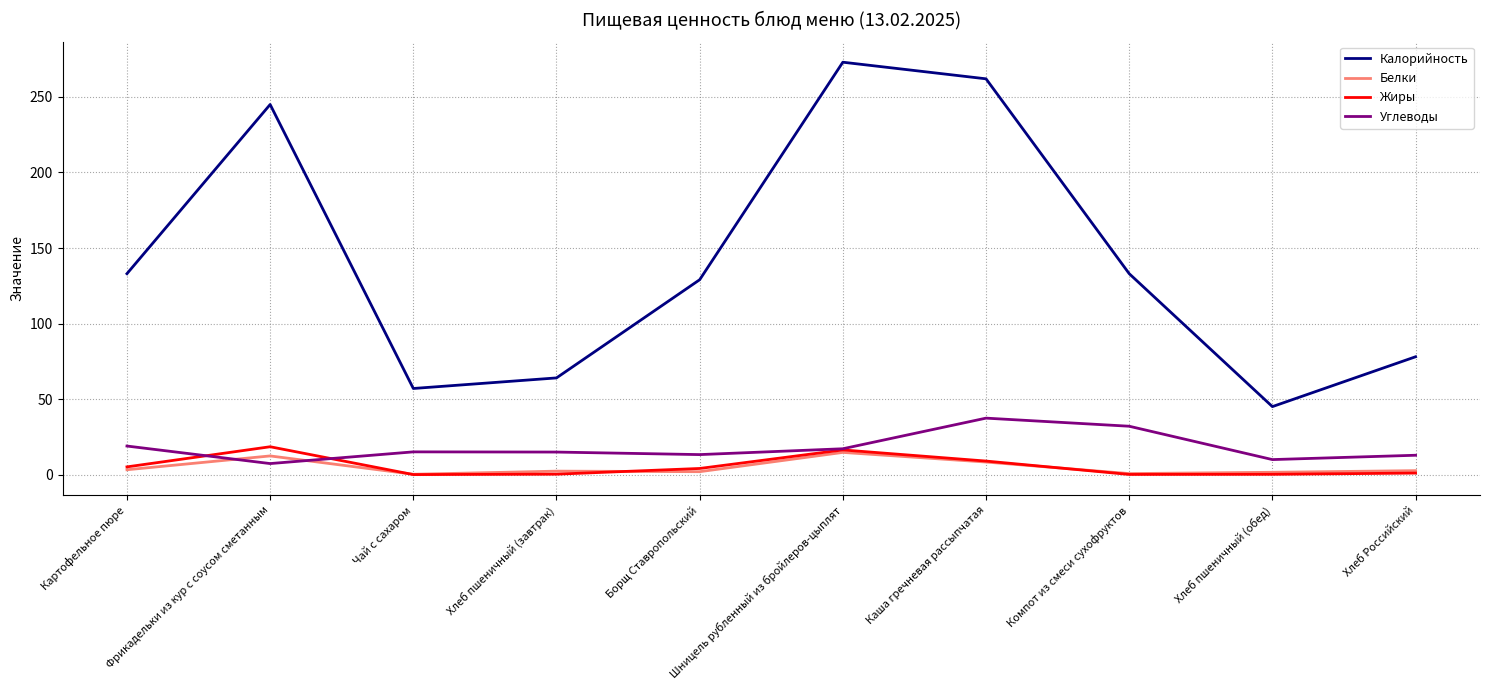

Is this an area chart (filled region under the line)?

No